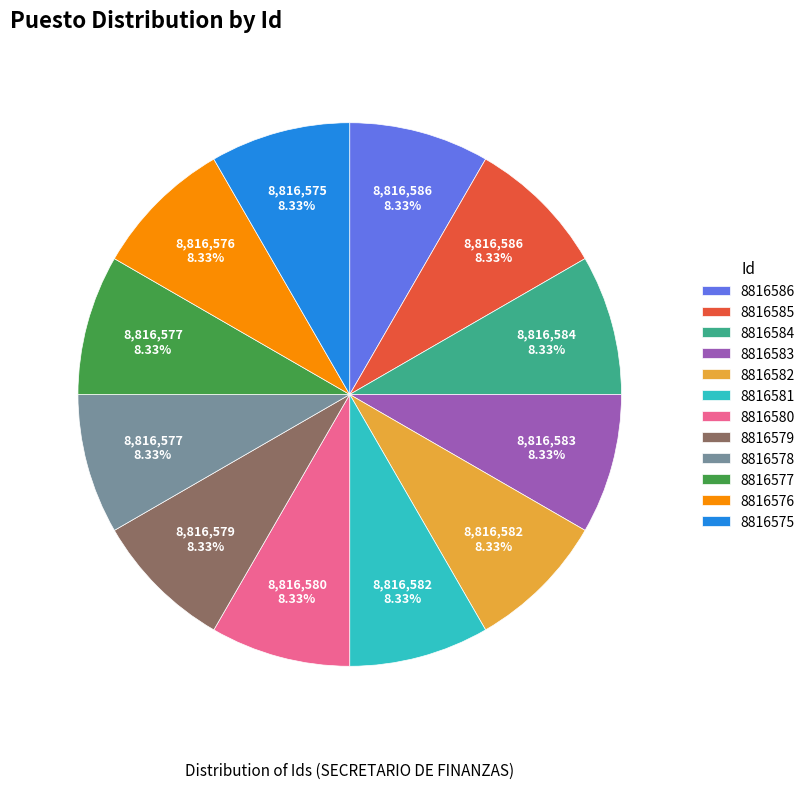

Is there any slice that represents more than half of the pie?

No